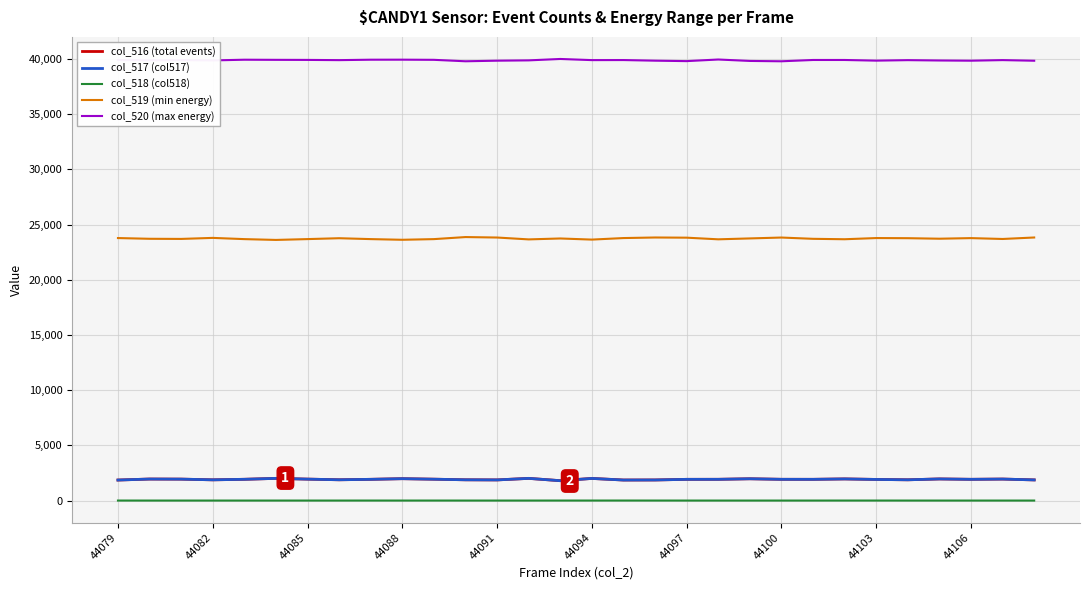

True or false: col_516 (total events) and col_520 (max energy) cross at least once.

False